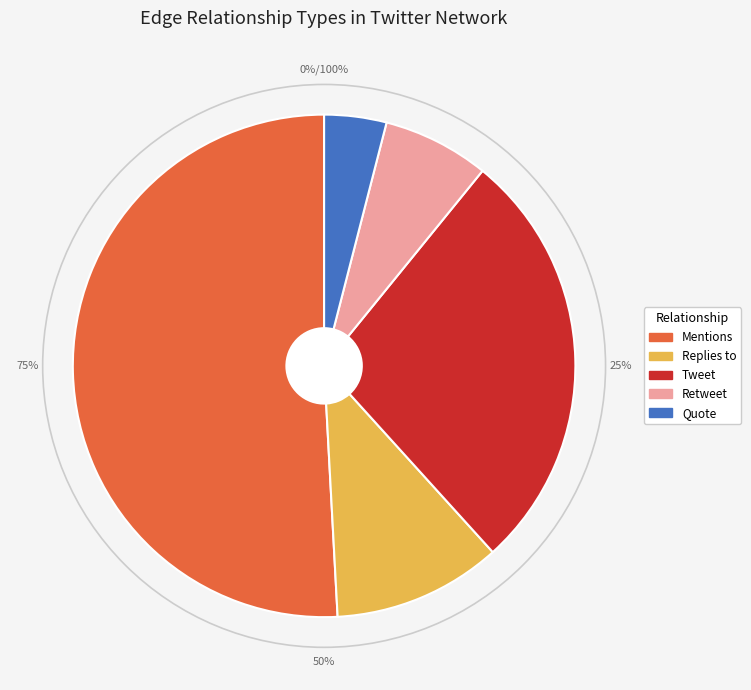

Which category has the biggest portion of the pie?

Mentions